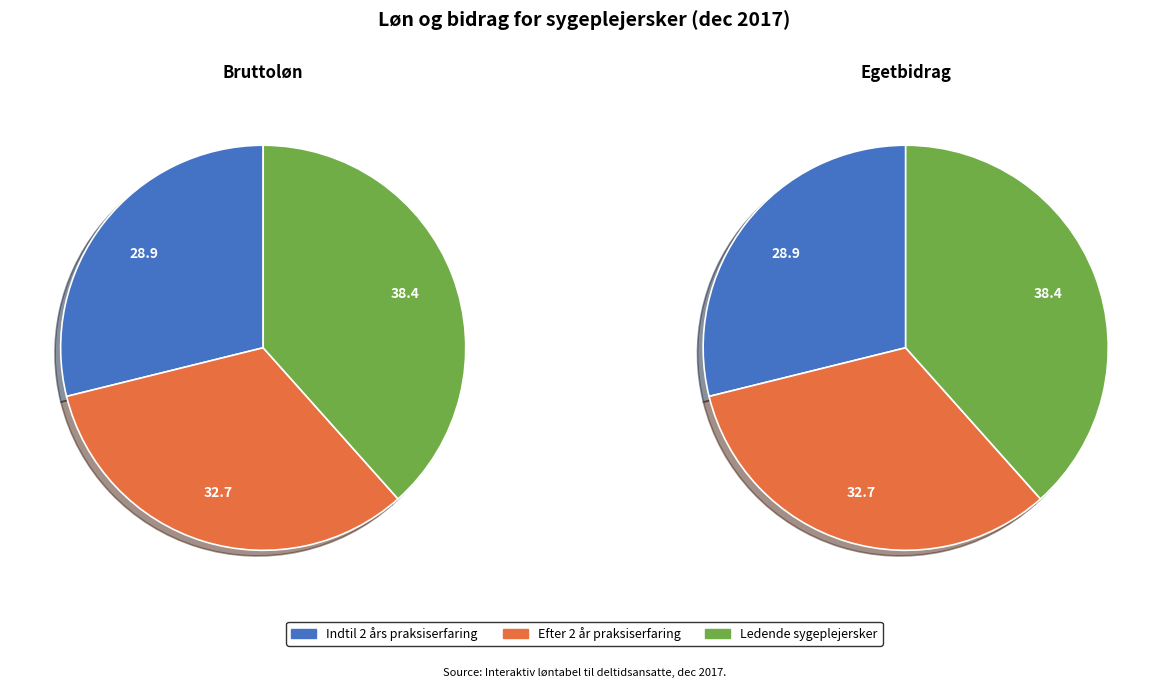

To the nearest percent, what is the average slice percentage?

33%